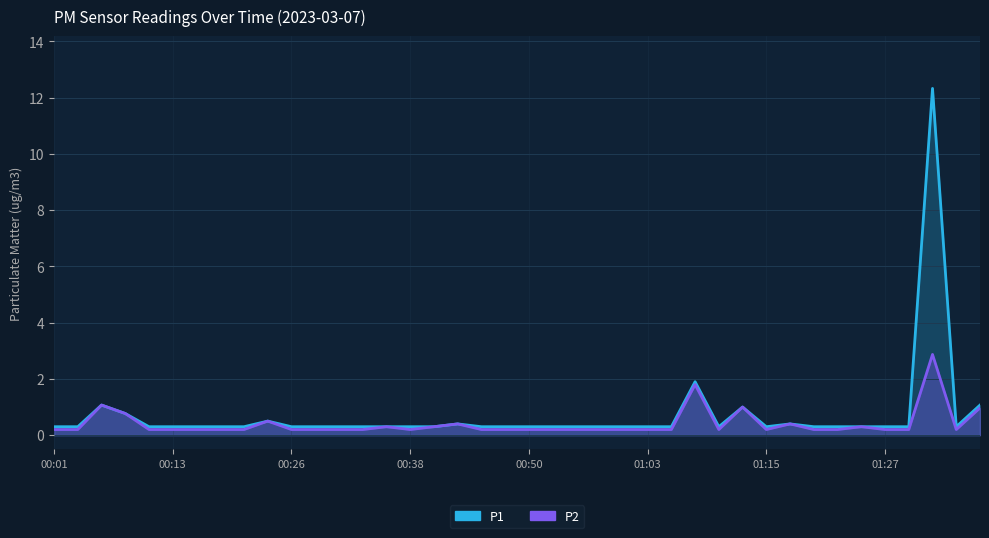

True or false: P2 has a value of 0.1 at 00:26.

False